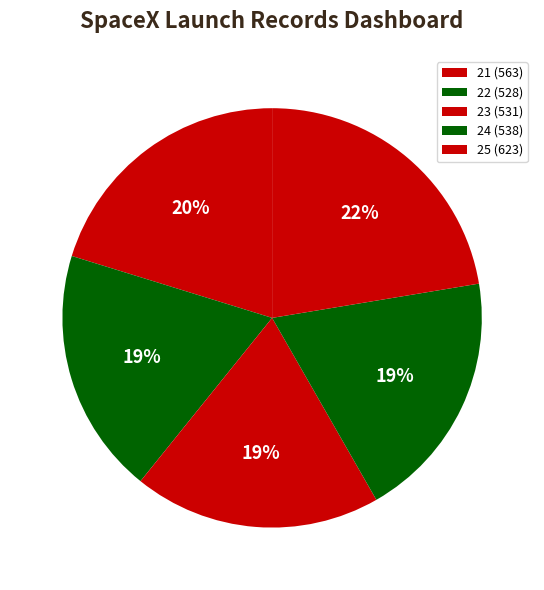

Rank the categories by value from lowest to highest.

22, 23, 24, 21, 25